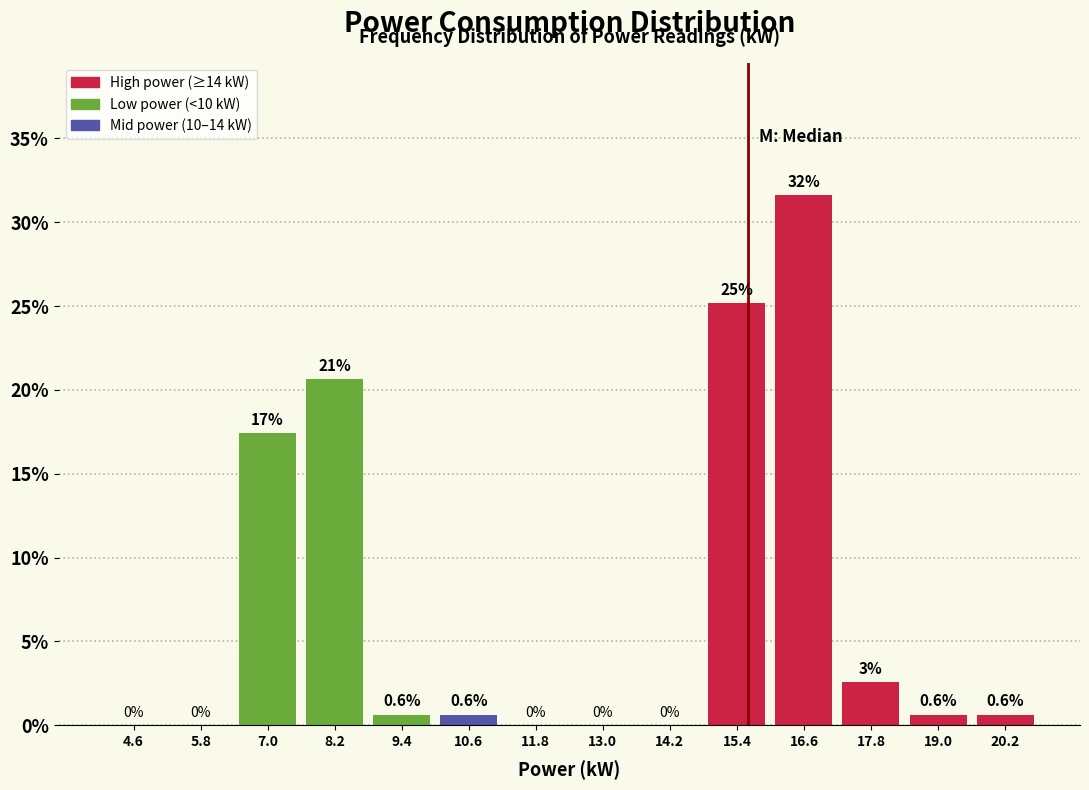

Over which range of the x-axis is the bar tallest?

16.0 to 17.2